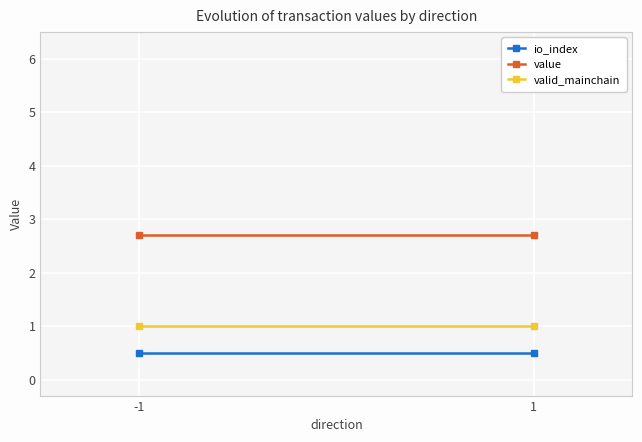

At -1, list the series in order from smallest to largest.

io_index, valid_mainchain, value